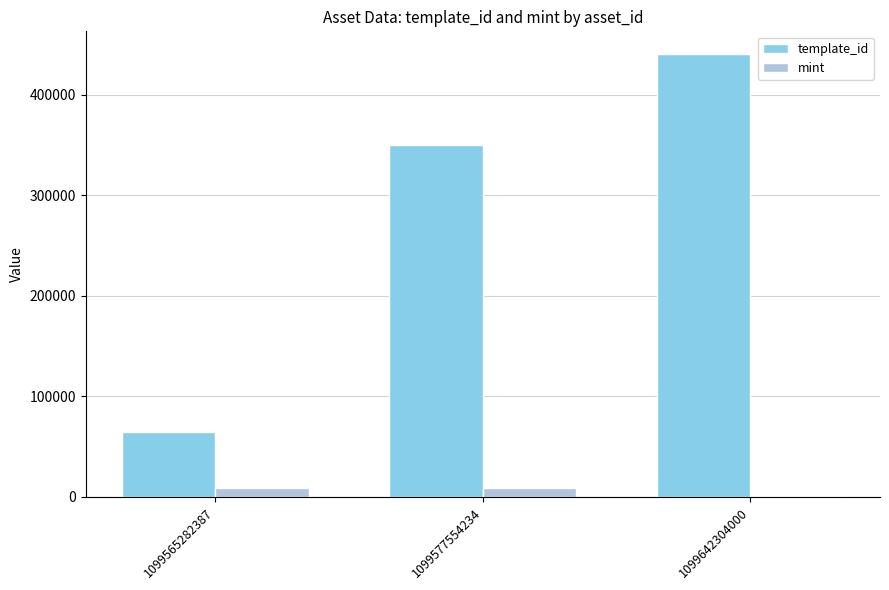

Which series has the largest total across all categories?

template_id